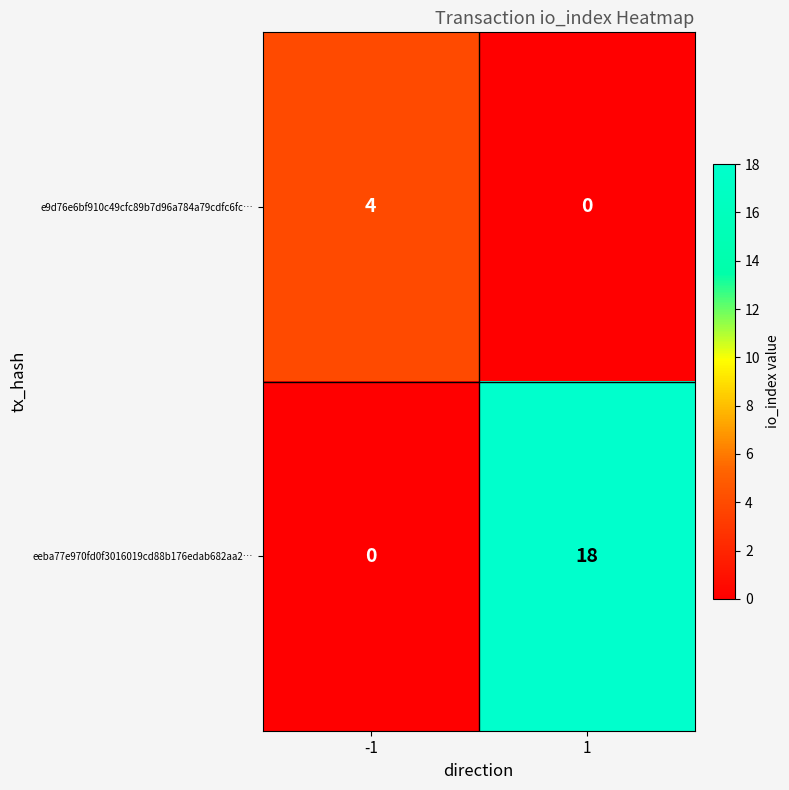

What is the maximum value shown in the chart?

18